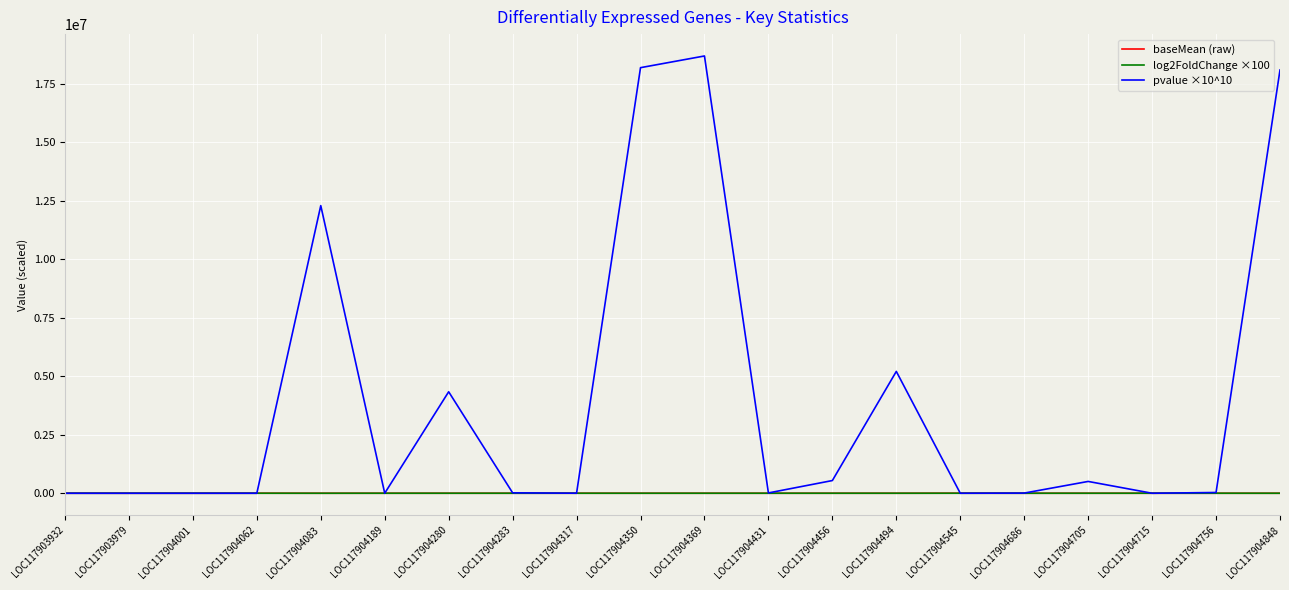

Is it true that log2FoldChange ×100 equals 280.5 at LOC117903979?

True